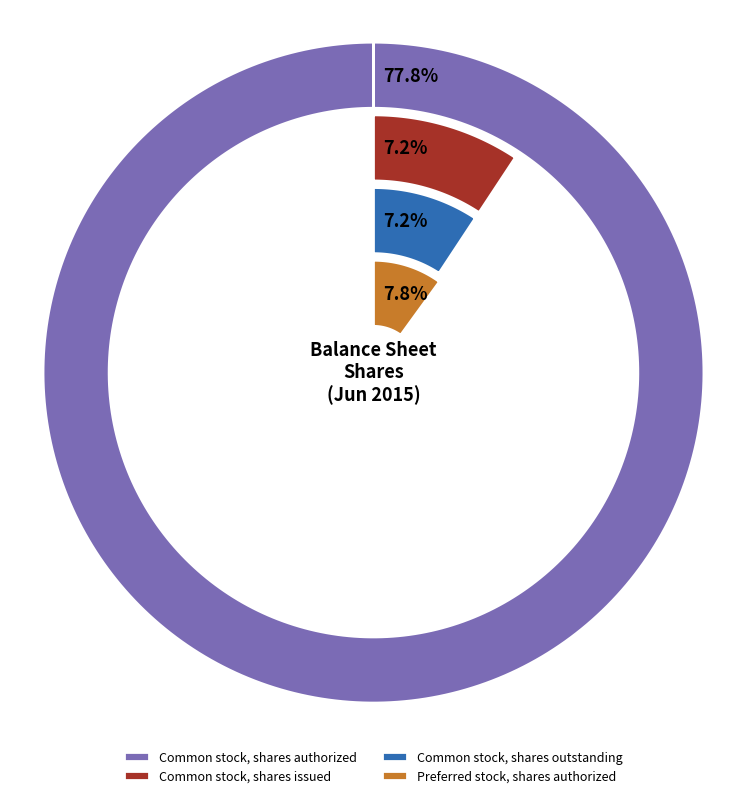

Is there a majority slice in this chart?

Yes